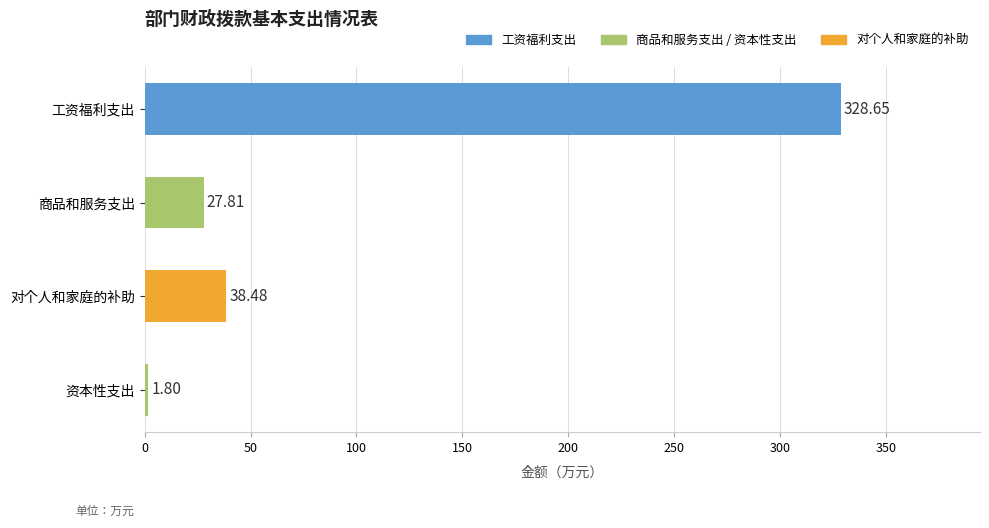

List the labels in order of value, largest first.

工资福利支出, 对个人和家庭的补助, 商品和服务支出, 资本性支出